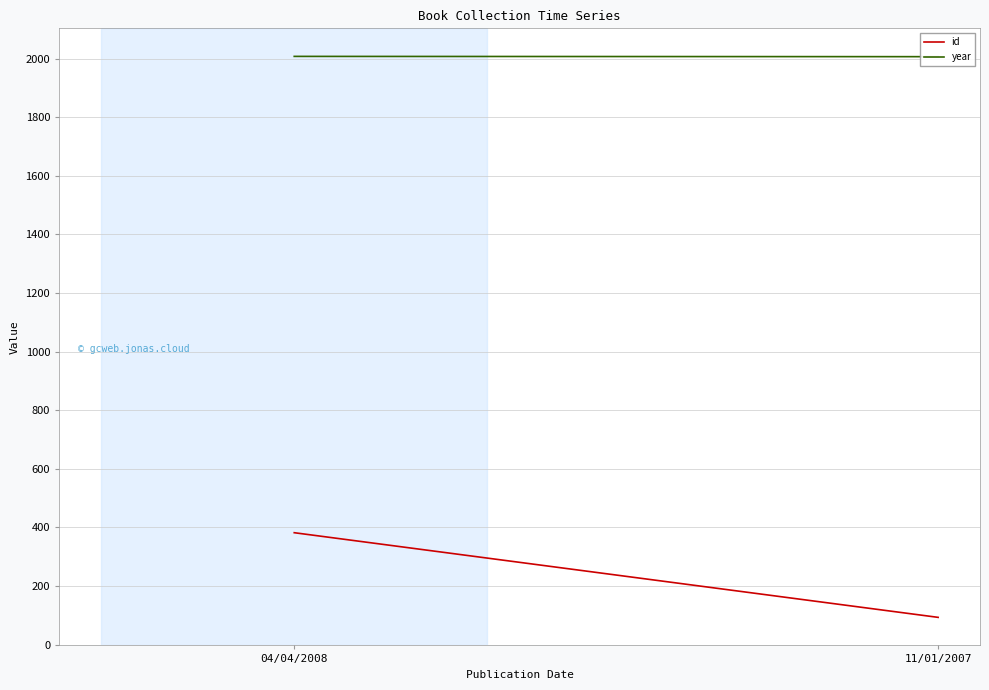

Reading left to right, list all the values displayed in this chart.

id: 04/04/2008=382	11/01/2007=93
year: 04/04/2008=2008	11/01/2007=2007